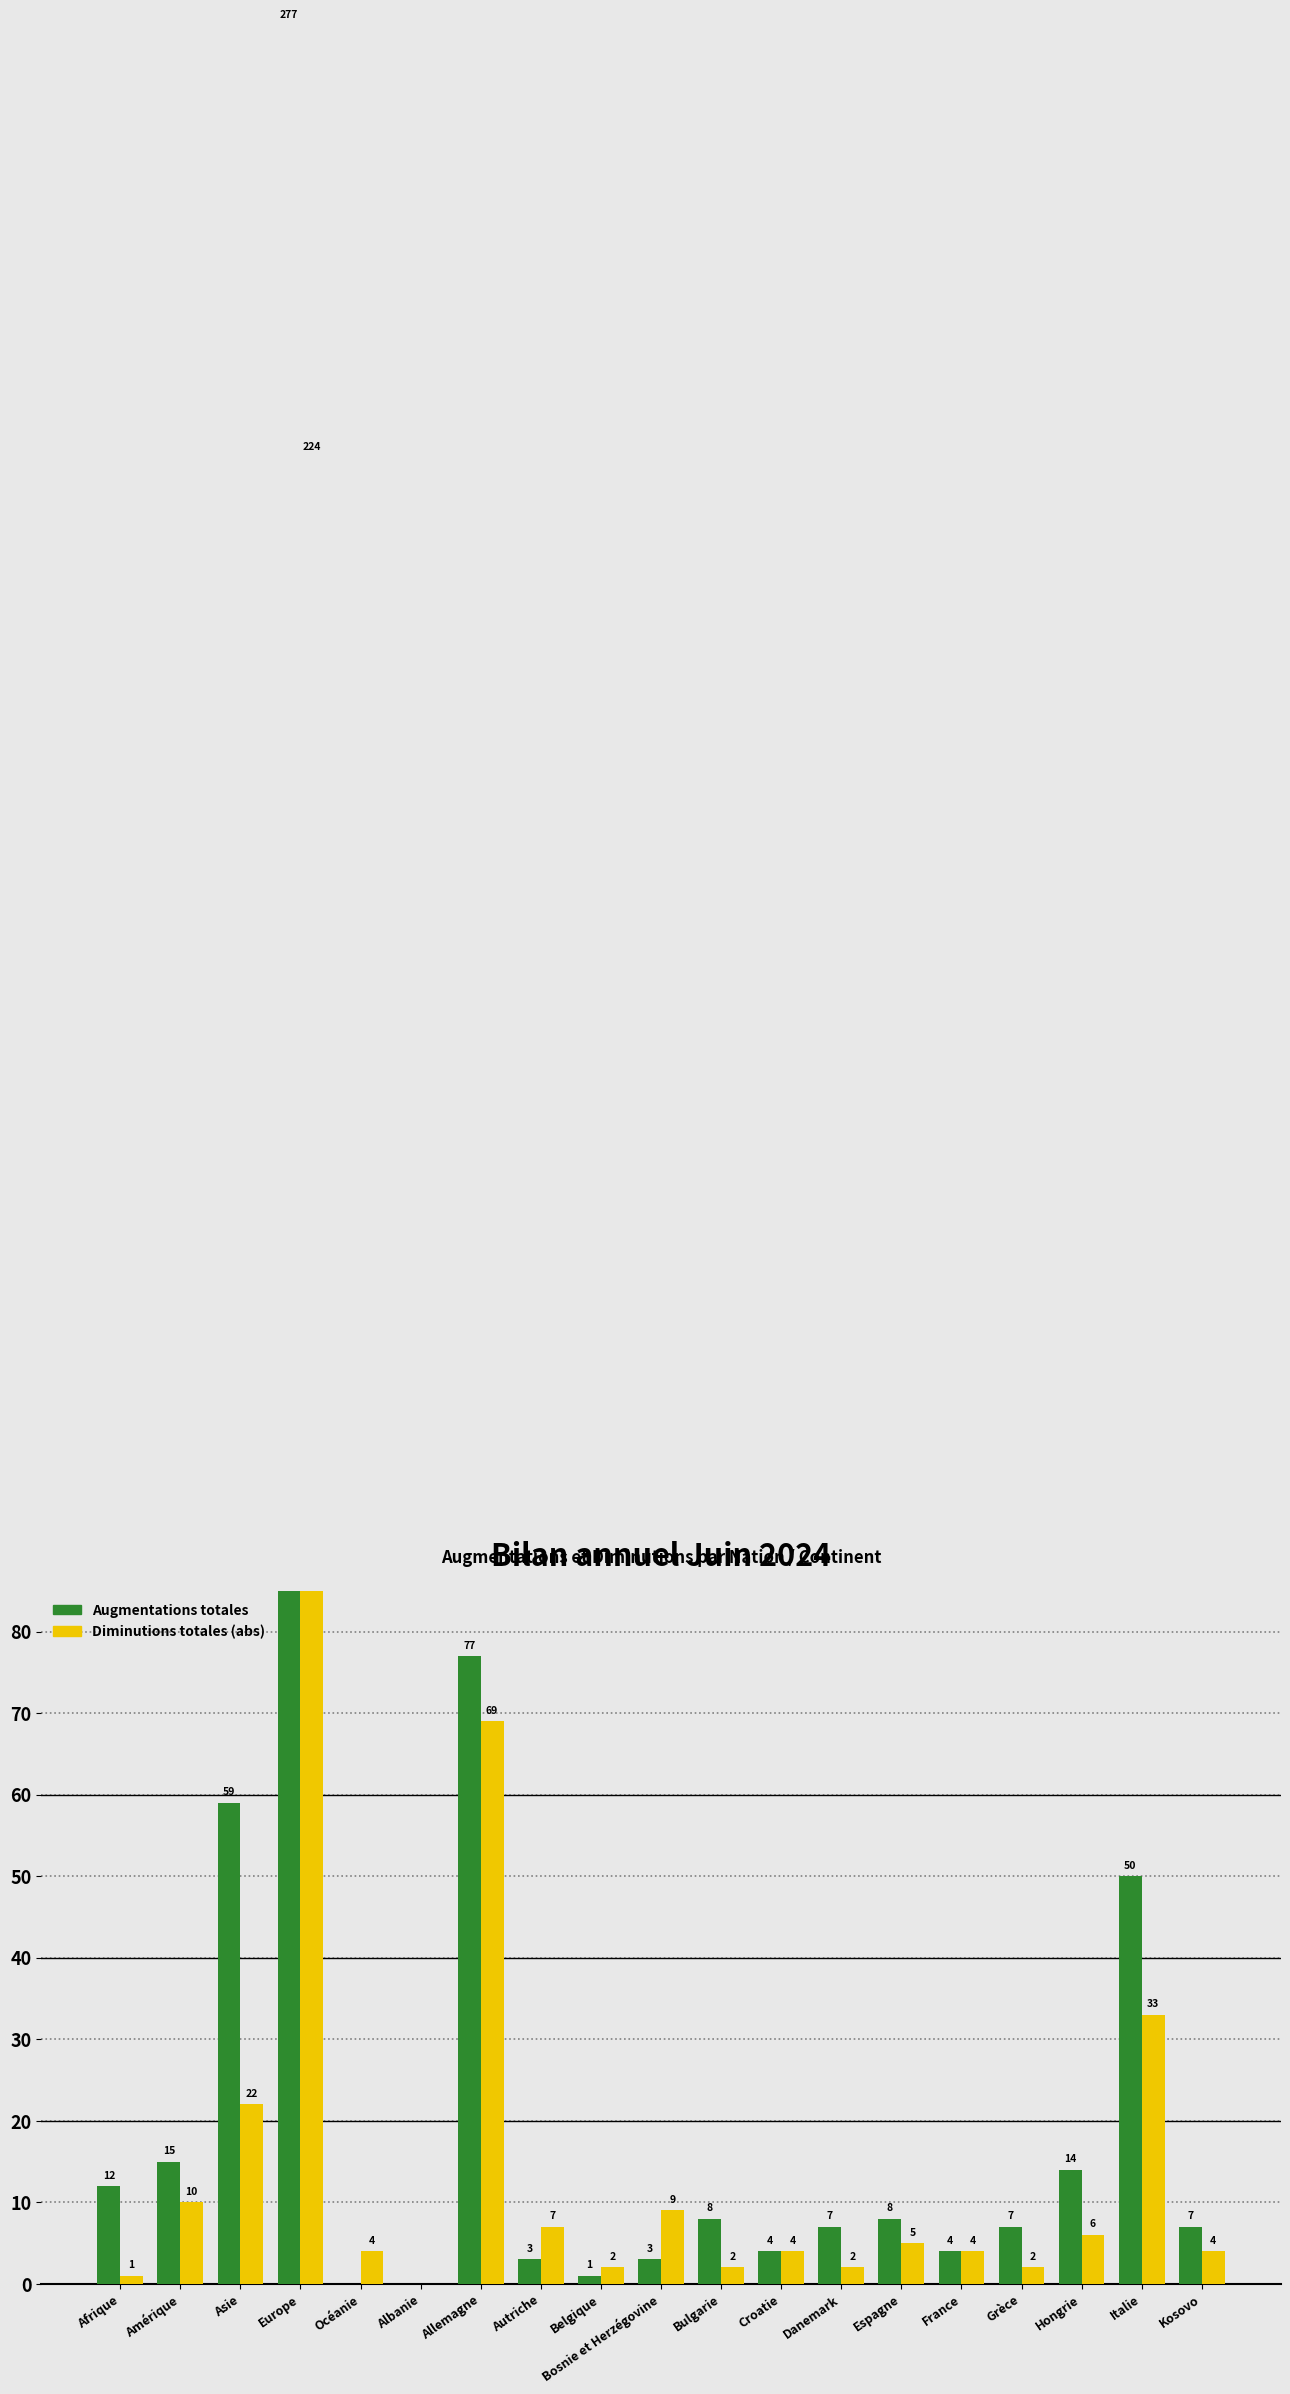

Which category has the lowest value in the Diminutions totales (abs) series?

Albanie